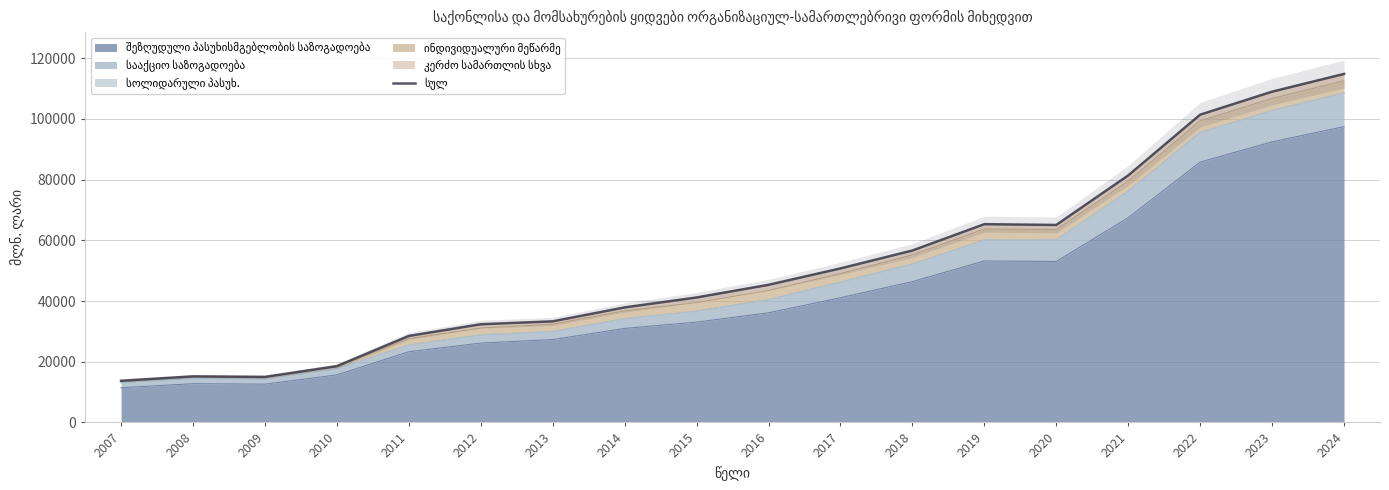

Reading left to right, what are all the values shown in this chart?

2007=13719.6	2008=15180.4	2009=14999.5	2010=18542.0	2011=28497.9	2012=32348.9	2013=33309.6	2014=37901.0	2015=41177.1	2016=45343.1	2017=50746.2	2018=56649.2	2019=65325.7	2020=65070.0	2021=81388.4	2022=101404.4	2023=108991.1	2024=114834.1